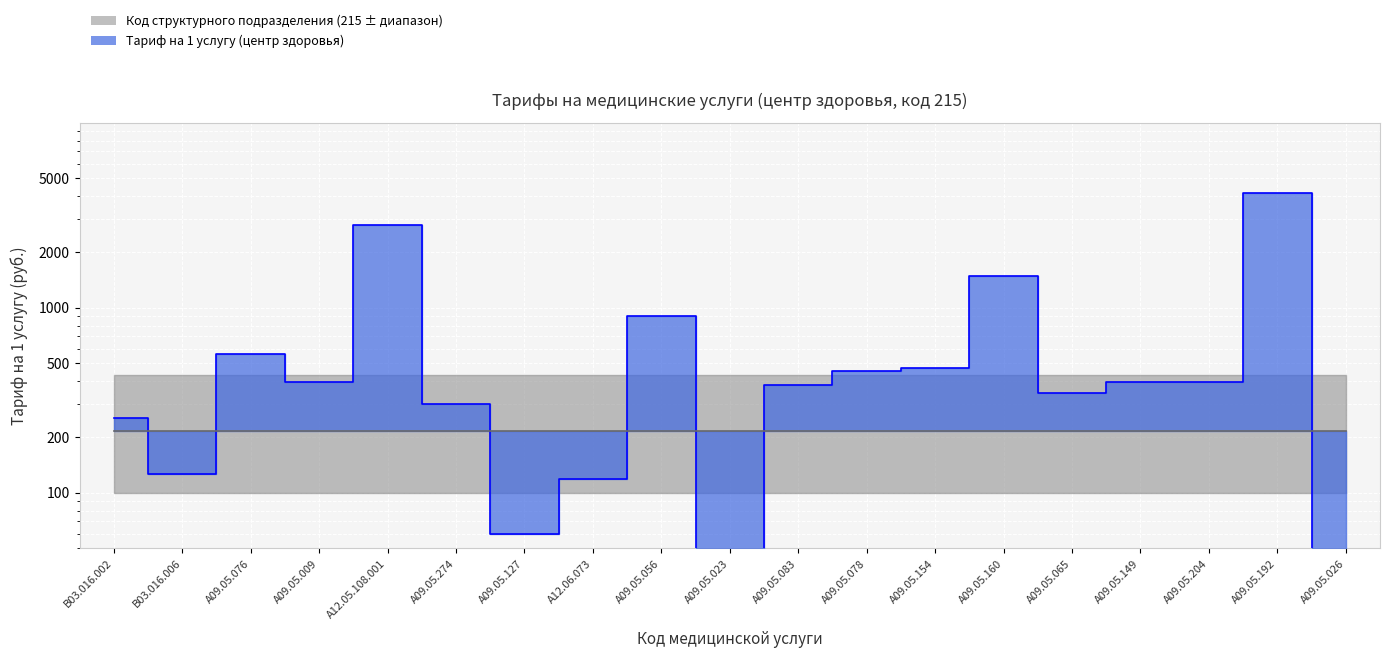

What is the change in value from B03.016.002 to A09.05.149?

+144.0